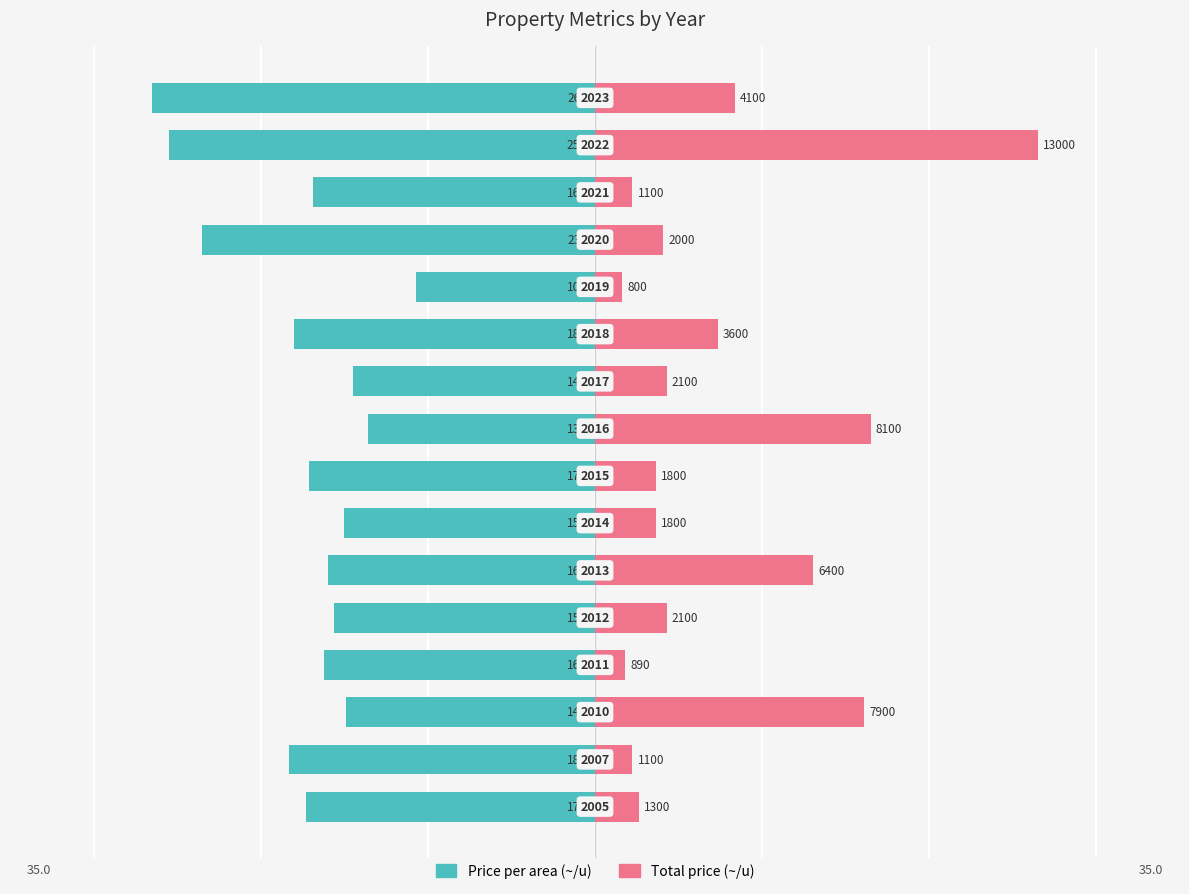

Rank the series at 8 from lowest to highest value.

Price per area (~/u), Total price (scaled)